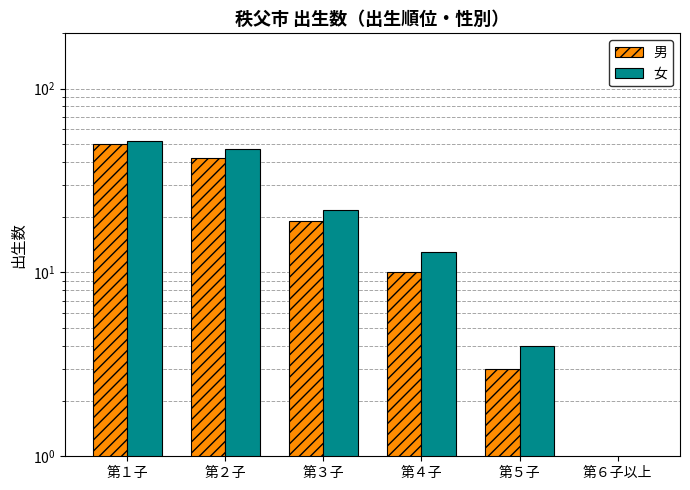

Is it true that 男 equals 10 at 第４子?

True